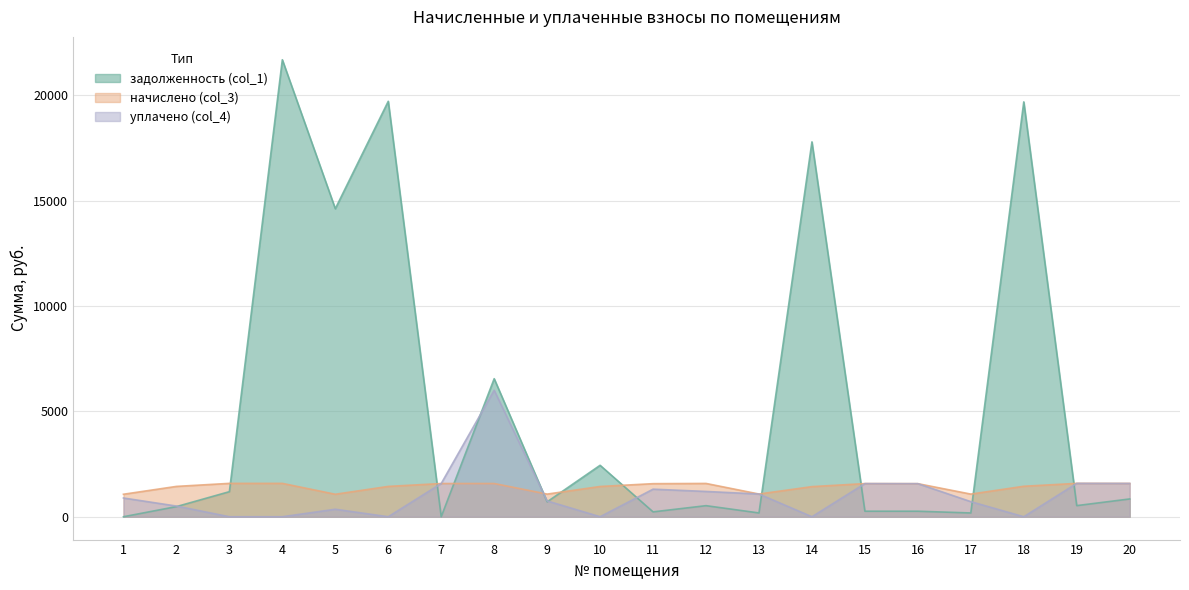

Where is задолженность (col_1) nearest to the value 10841?

5